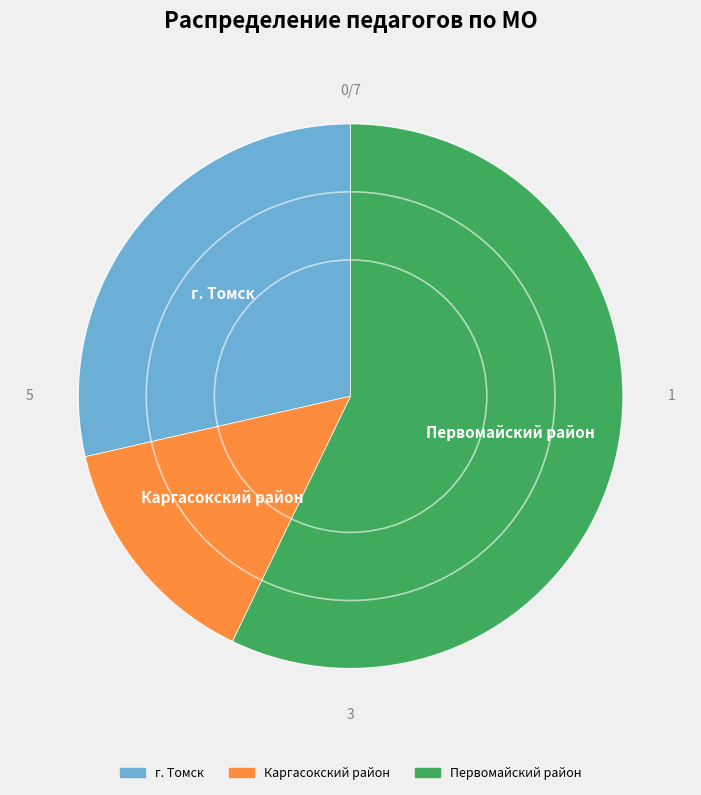

Does any single category account for the majority?

Yes